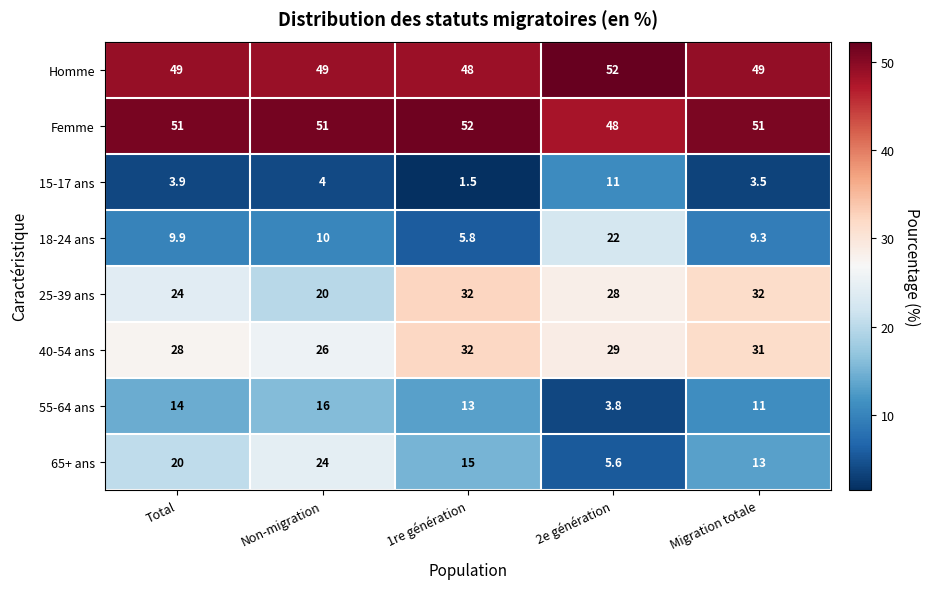

The 18-24 ans series shows 9.3 at Migration totale. True or false?

True